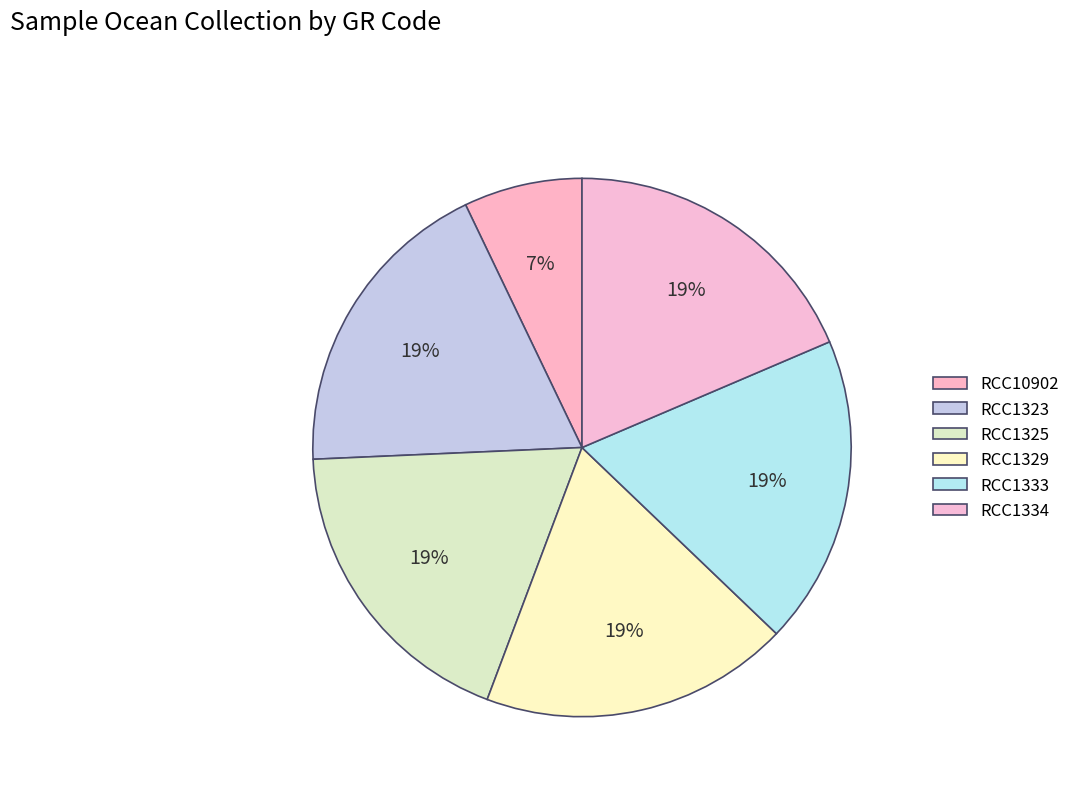

What is the total percentage of RCC10902 and RCC1334?

25.7%